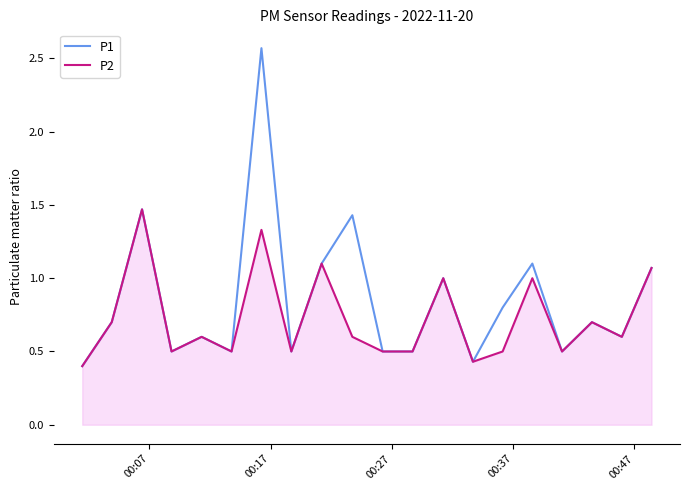

Which series has the largest range (max minus min)?

P1